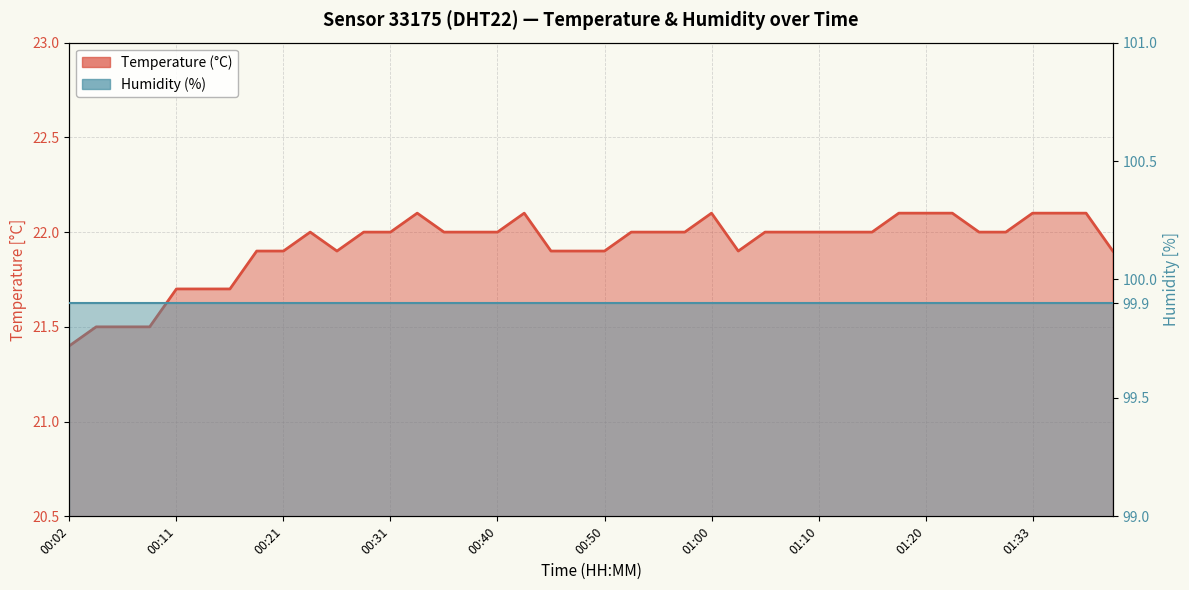

Rank the series by their maximum value, from lowest to highest.

temperature_line, humidity_line